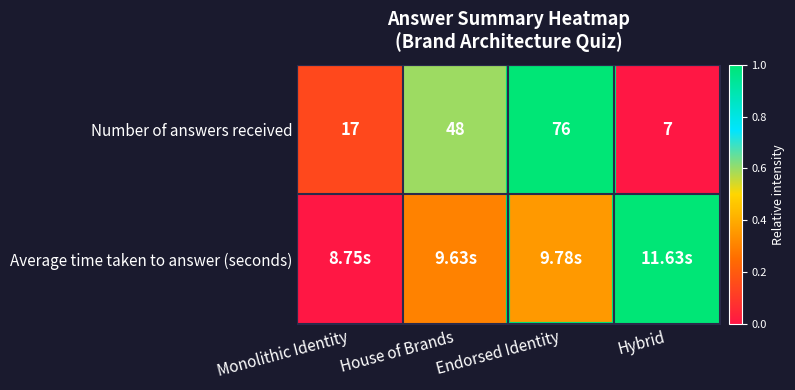

Which has a higher value, Monolithic Identity or House of Brands?

House of Brands